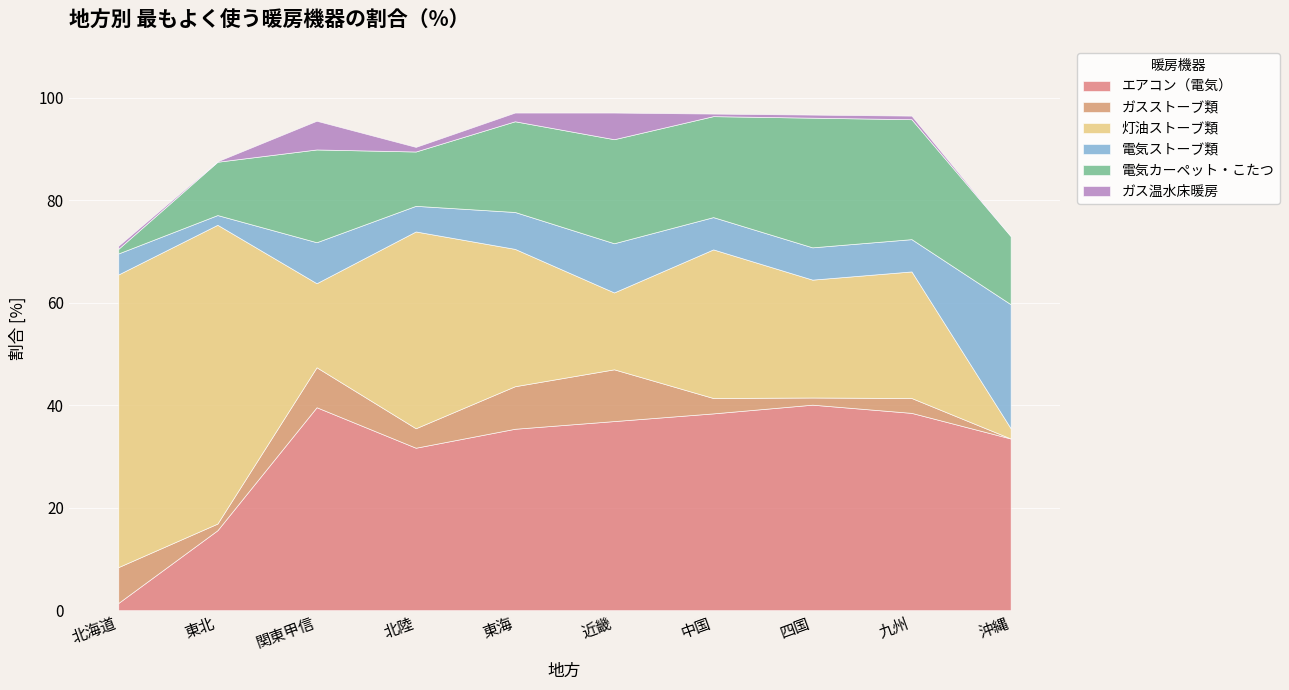

Where is the first local minimum for エアコン（電気）?

北陸